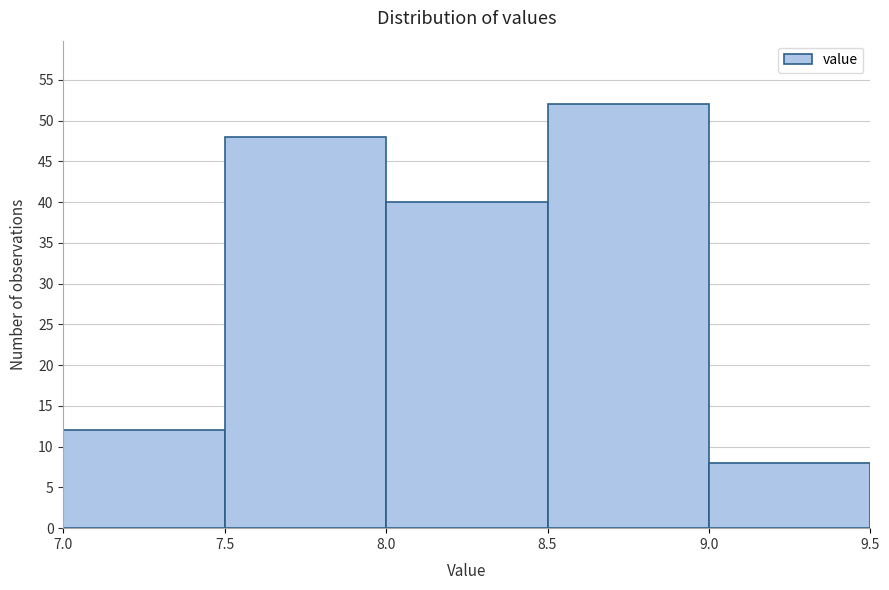

Reading left to right, transcribe this chart: for each bar, give the range it covers on the x-axis and its height. The values are not printed on the chart, so give them approximately, as read against the axis.

7.0 to 7.5: 12
7.5 to 8.0: 48
8.0 to 8.5: 40
8.5 to 9.0: 52
9.0 to 9.5: 8